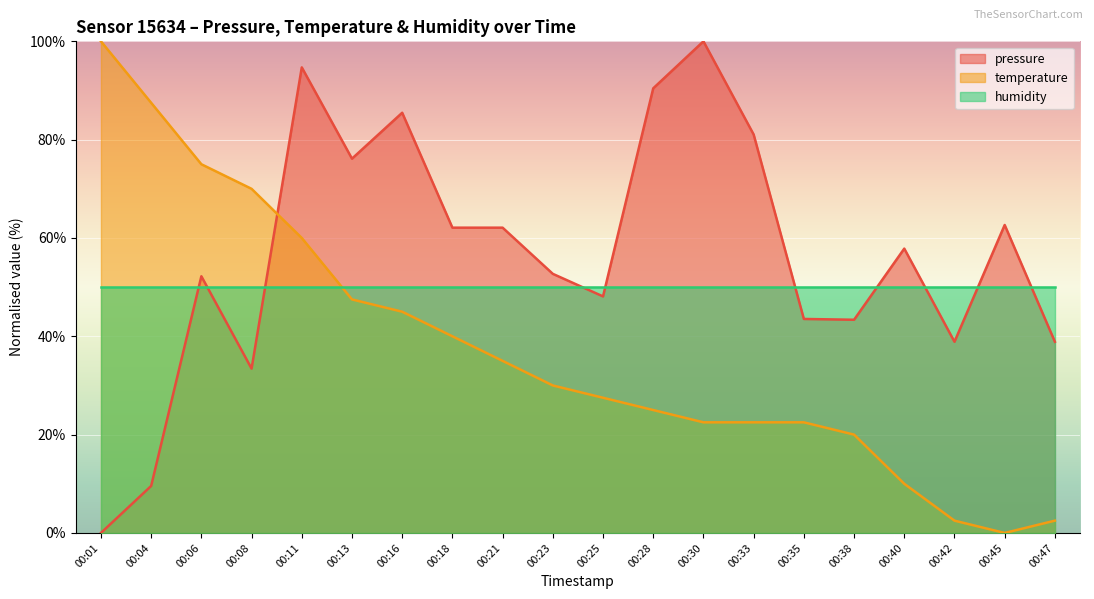

Which category has the highest value across all series?

00:30